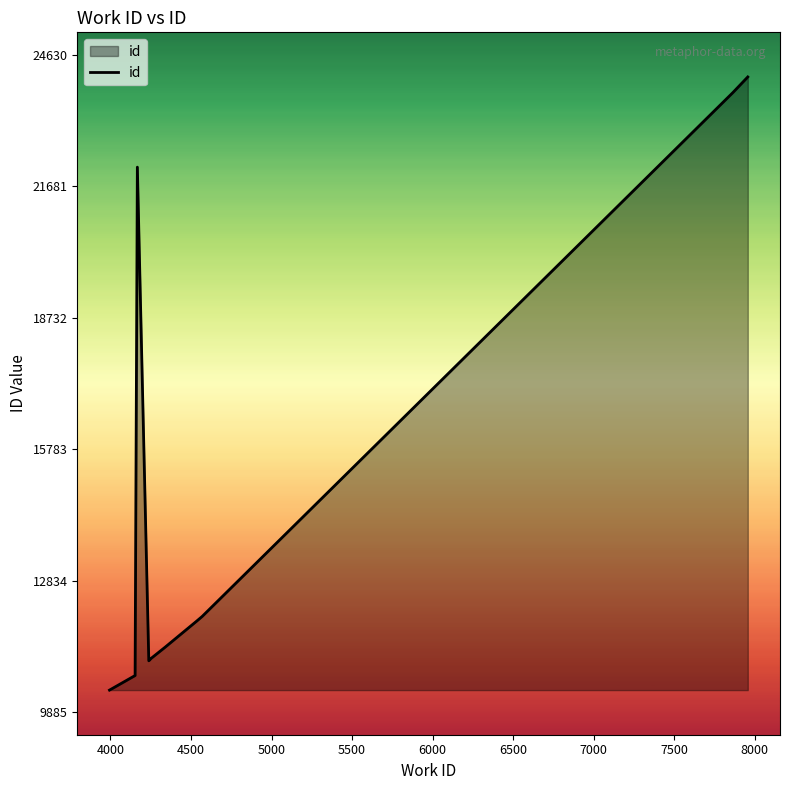

What is the difference between the maximum and minimum values?

13745